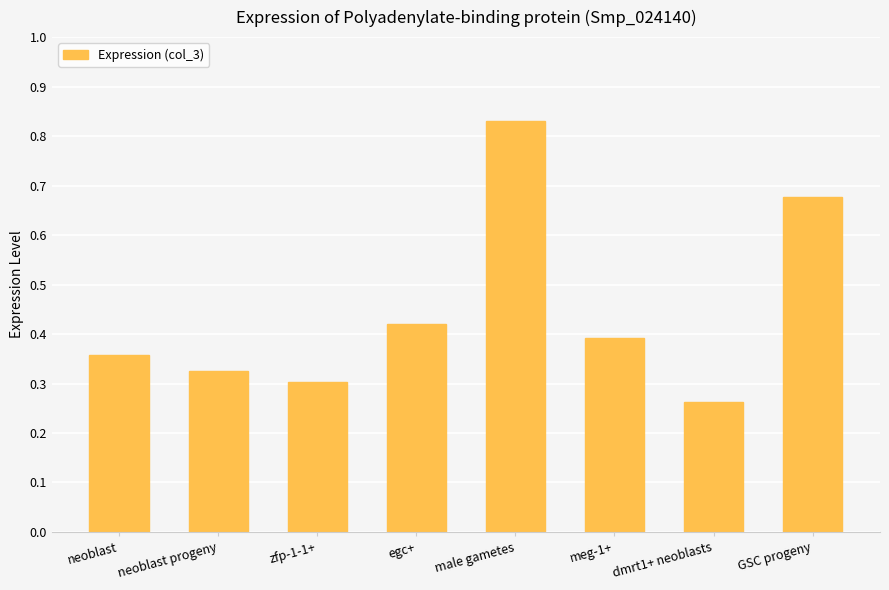

What is the difference between the maximum and minimum values?

0.6